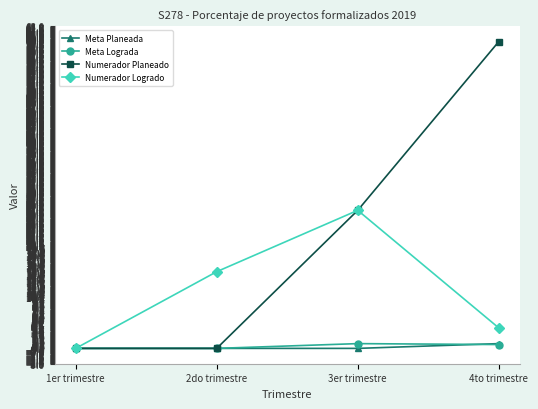

The value of Numerador Planeado at 4to trimestre is 16.3. True or false?

False